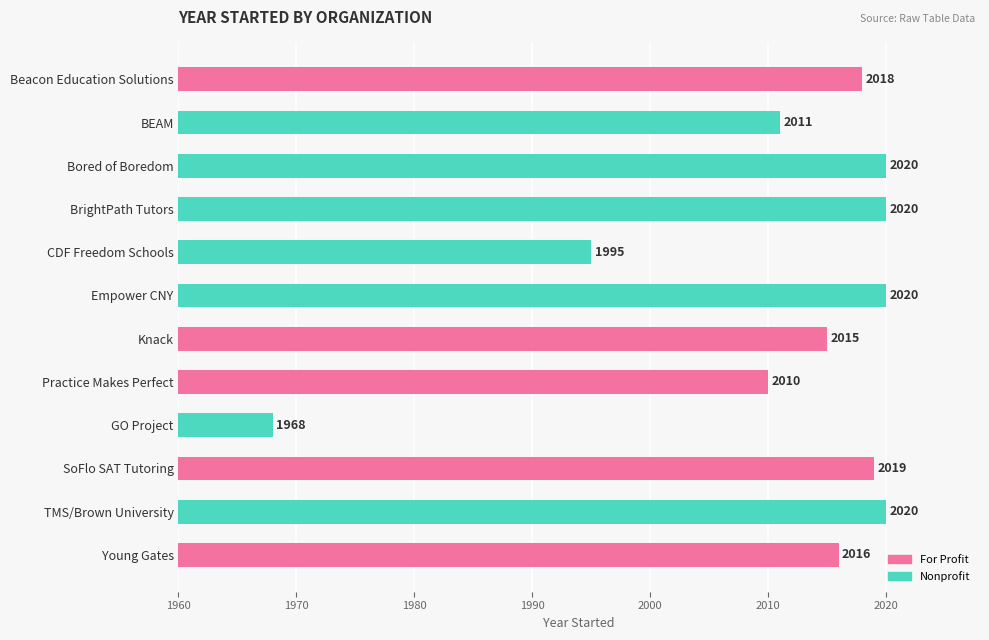

Approximately how many times larger is the value at BEAM compared to Knack?

1.0